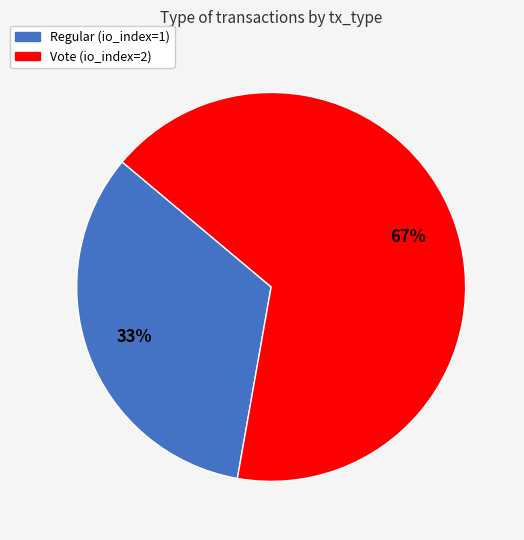

Rank the categories by value from highest to lowest.

Vote, Regular